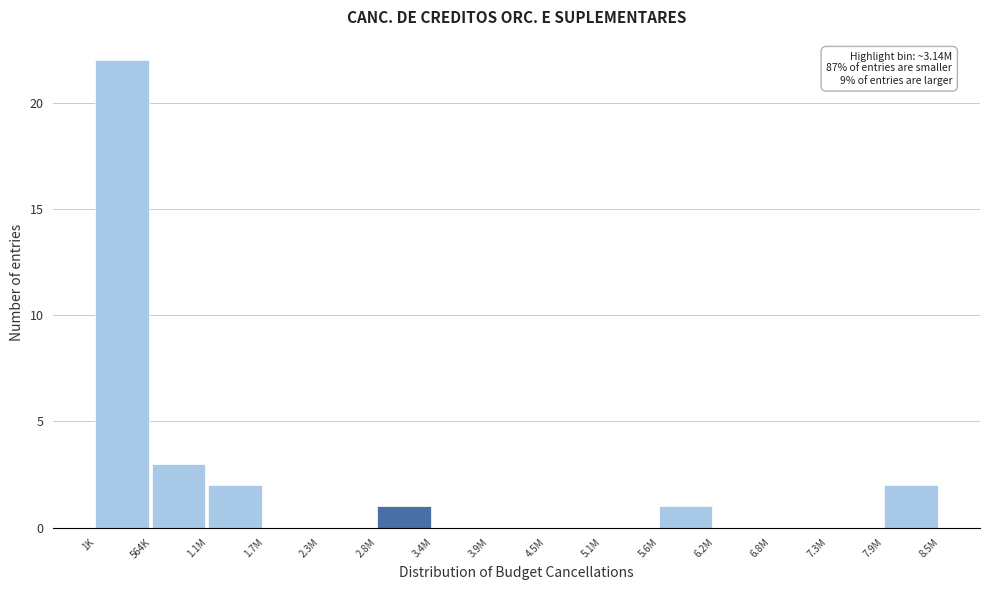

Reading left to right, what are all the values shown in this chart?

1K=22	564K=3	1.1M=2	1.7M=0	2.3M=0	2.8M=1	3.4M=0	3.9M=0	4.5M=0	5.1M=0	5.6M=1	6.2M=0	6.8M=0	7.3M=0	7.9M=2